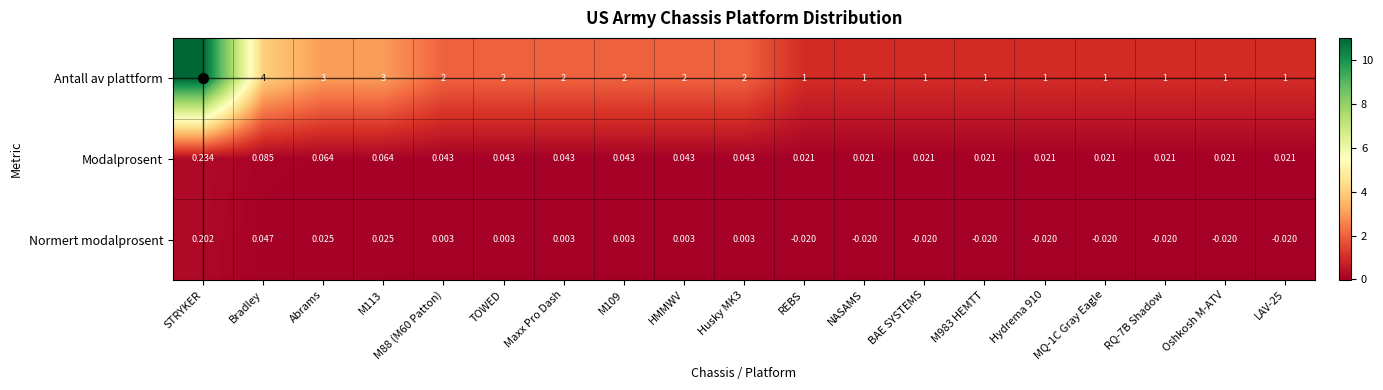

Which series has the largest range (max minus min)?

Antall av plattform